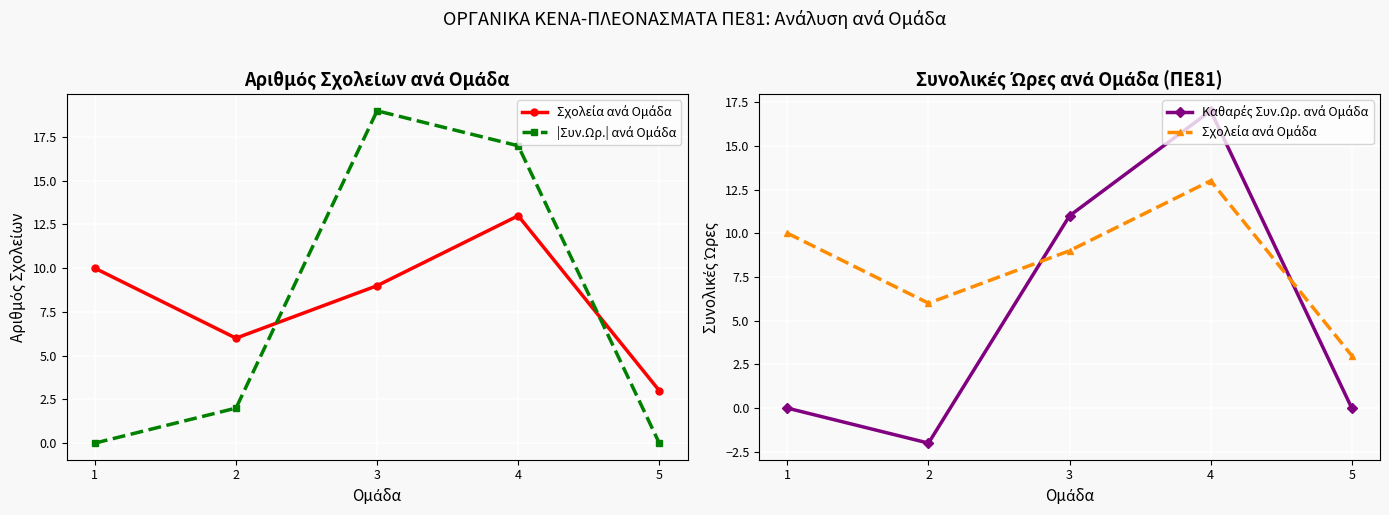

Between 5 and 3, which is larger?

3